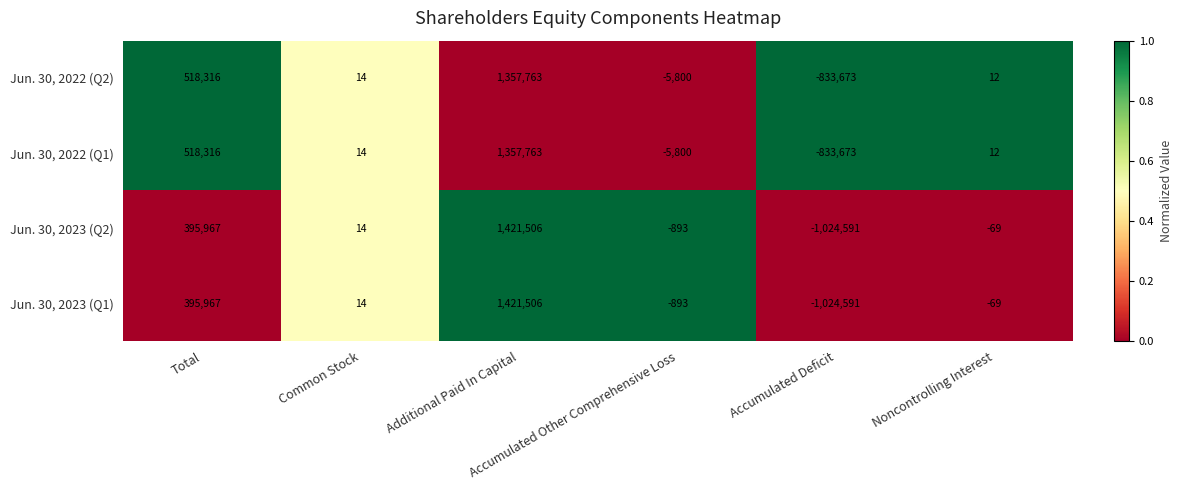

What is the lowest value of the Jun. 30, 2023 (Q1) series?

-1024591